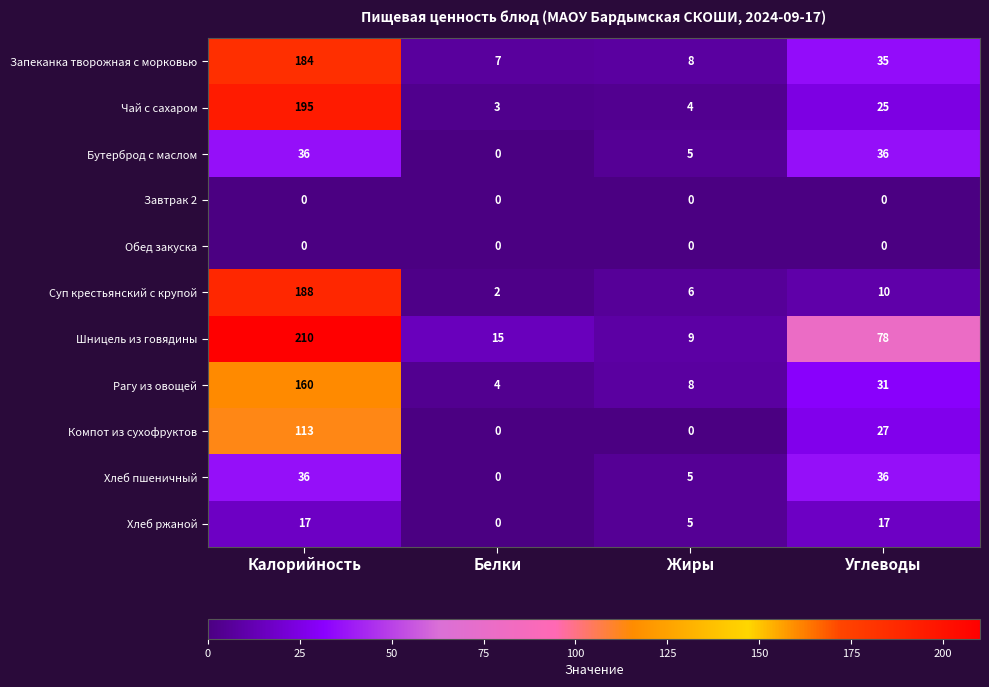

What is the approximate value of Суп крестьянский с крупой at Жиры, to the nearest 5?

5